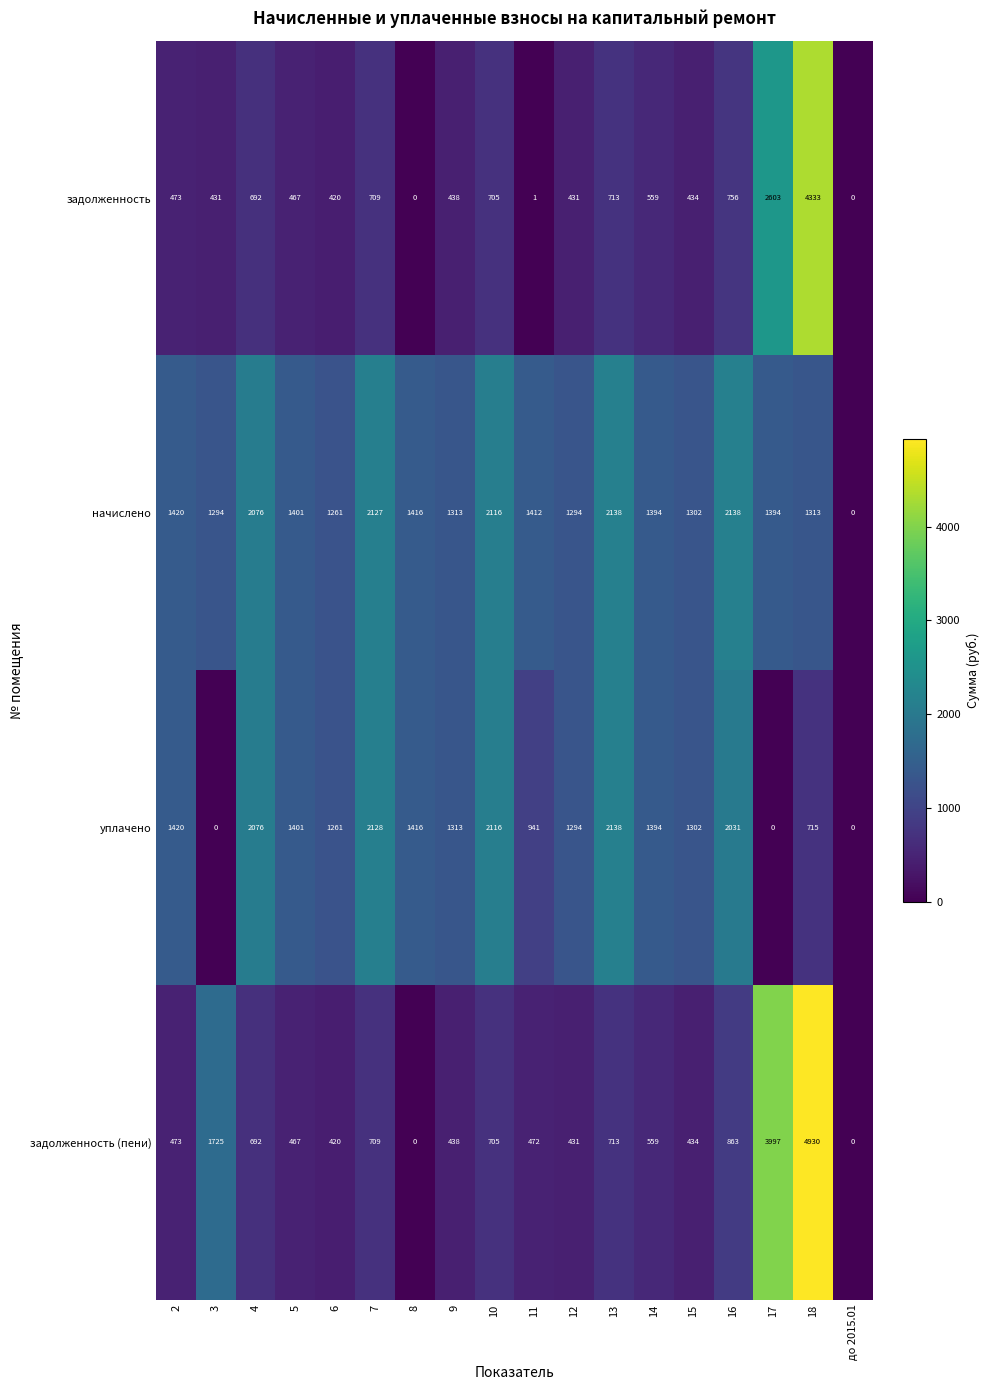

What is the sum of the задолженность values at 15 and 4?

1126